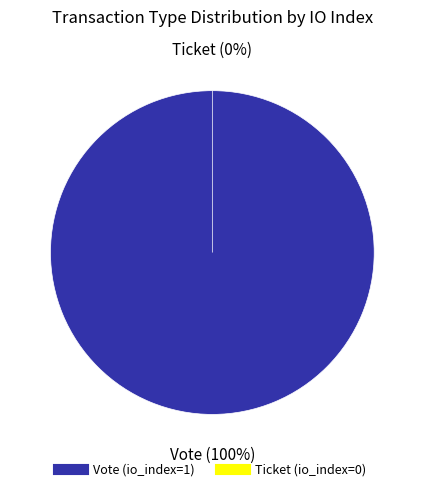

Combined, do Ticket (tx_index=0) and Vote (tx_index=1) account for over 50%?

Yes